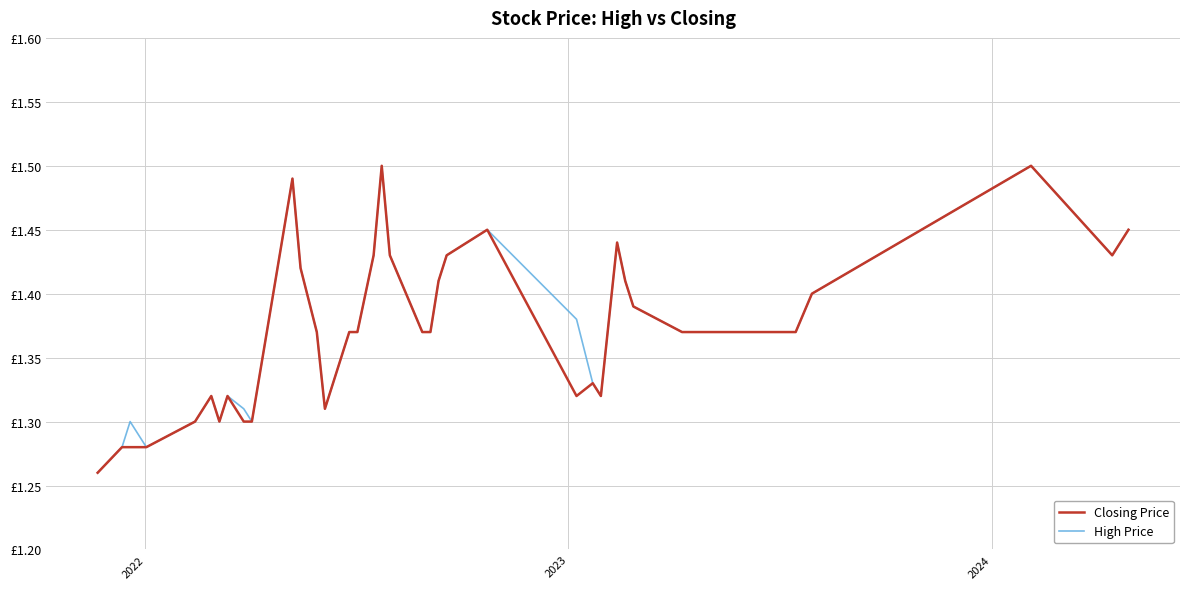

Reading right to left, list all the values displayed in this chart.

Closing Price: 1.4	1.4	1.5	1.4	1.4	1.4	1.4	1.4	1.4	1.4	1.4	1.4	1.4	1.3	1.3	1.3	1.4	1.4	1.4	1.4	1.4	1.4	1.5	1.4	1.4	1.4	1.3	1.4	1.4	1.5	1.3	1.3	1.3	1.3	1.3	1.3	1.3	1.3	1.3	1.3
High Price: 1.4	1.4	1.5	1.4	1.4	1.4	1.4	1.4	1.4	1.4	1.4	1.4	1.4	1.3	1.3	1.4	1.4	1.4	1.4	1.4	1.4	1.4	1.5	1.4	1.4	1.4	1.3	1.4	1.4	1.5	1.3	1.3	1.3	1.3	1.3	1.3	1.3	1.3	1.3	1.3